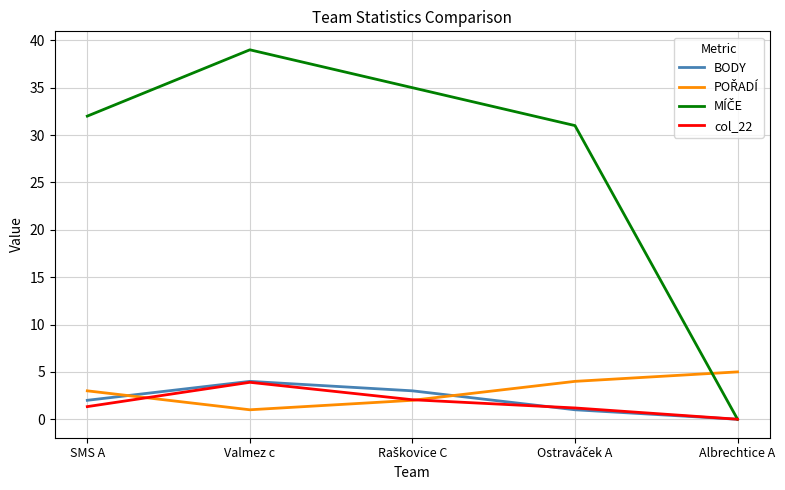

True or false: BODY has a value of 4.0 at Valmez c.

True